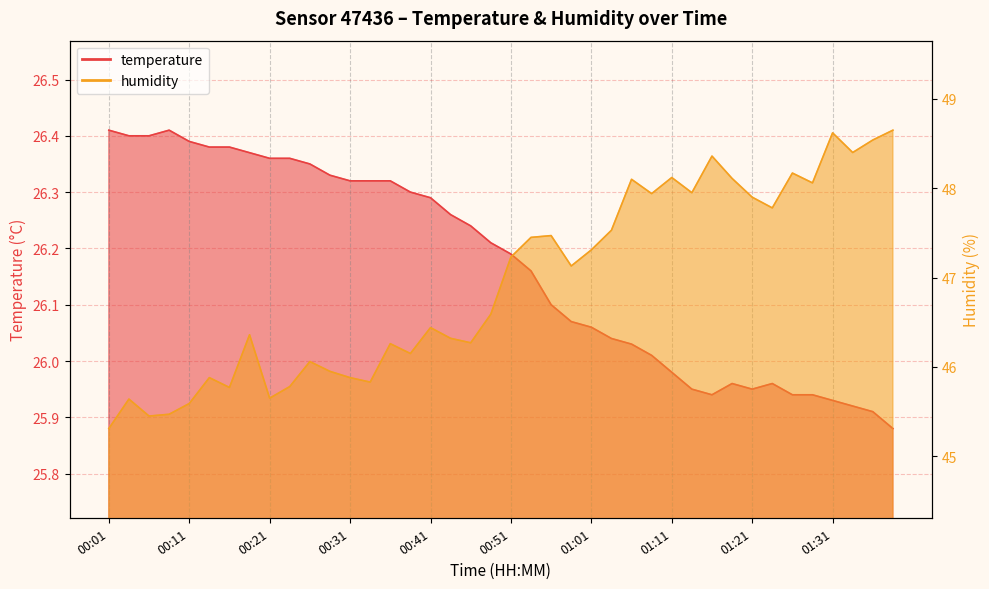

What is the value of the humidity point at the 4th from the left?

45.5